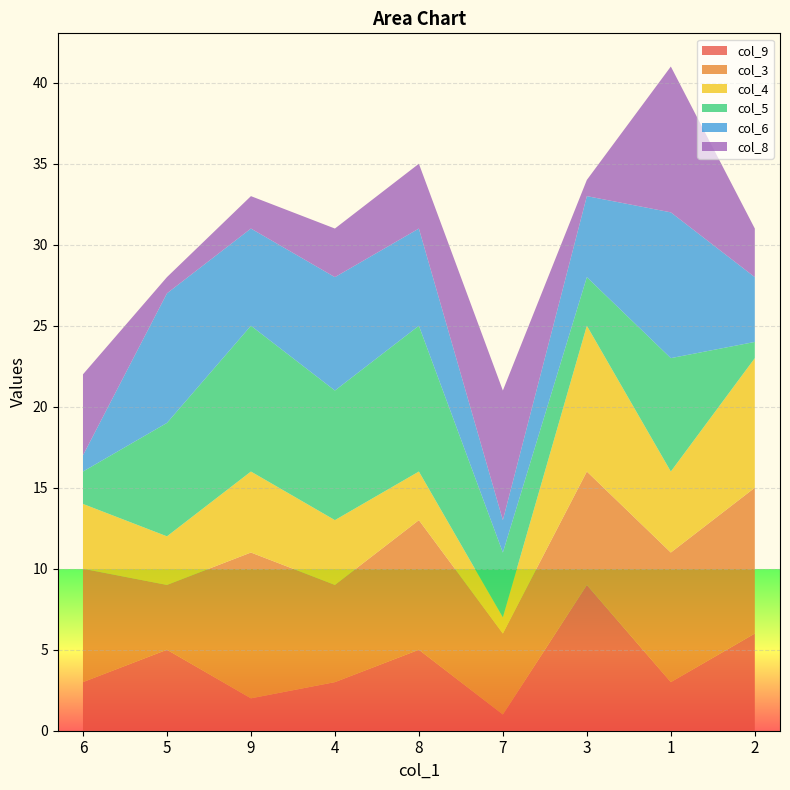

Reading left to right, what are all the values shown in this chart?

col_9: 3	5	2	3	5	1	9	3	6
col_3: 7	4	9	6	8	5	7	8	9
col_4: 4	3	5	4	3	1	9	5	8
col_5: 2	7	9	8	9	4	3	7	1
col_6: 1	8	6	7	6	2	5	9	4
col_8: 5	1	2	3	4	8	1	9	3